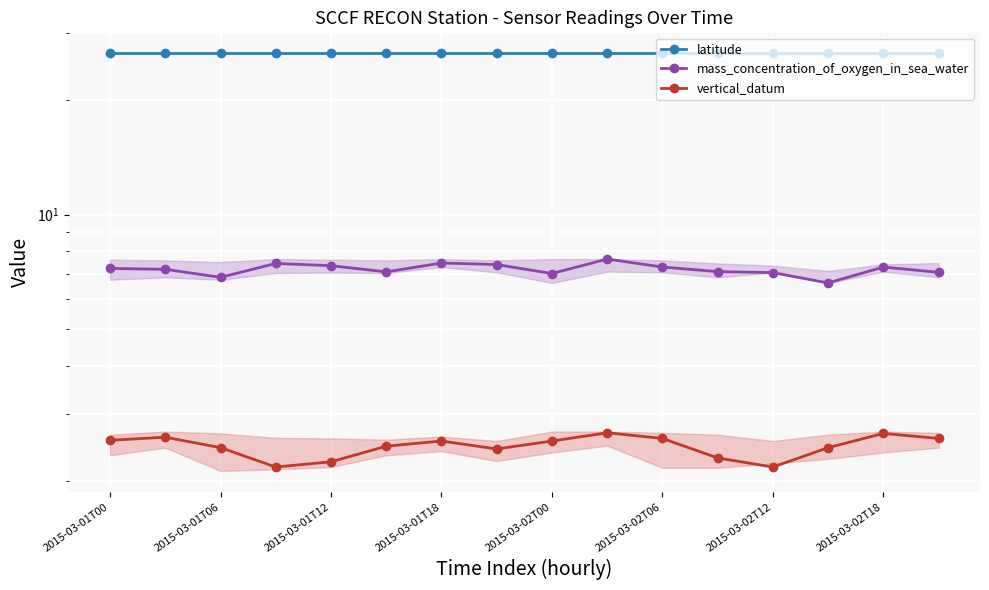

What is the approximate value of latitude at 2015-03-02T18?

26.5